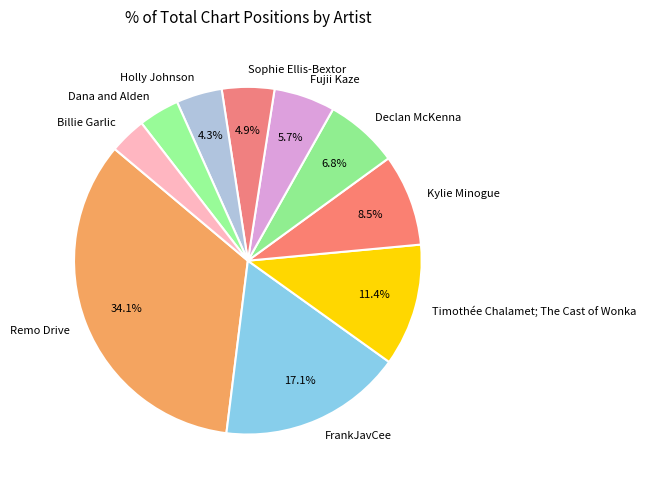

True or false: Remo Drive accounts for 13% of the total.

False